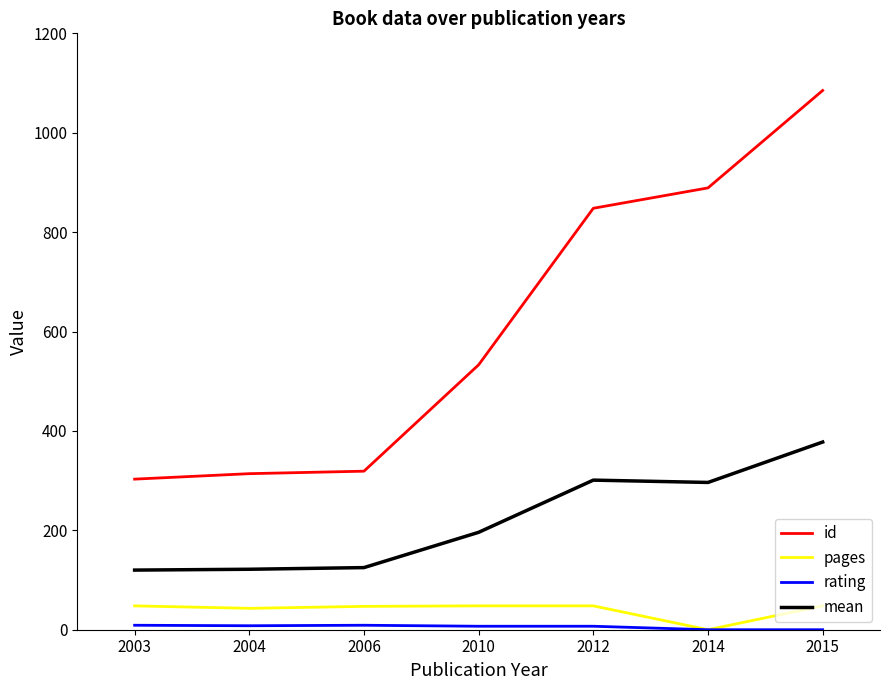

The value of id at 2012 is 848.0. True or false?

True